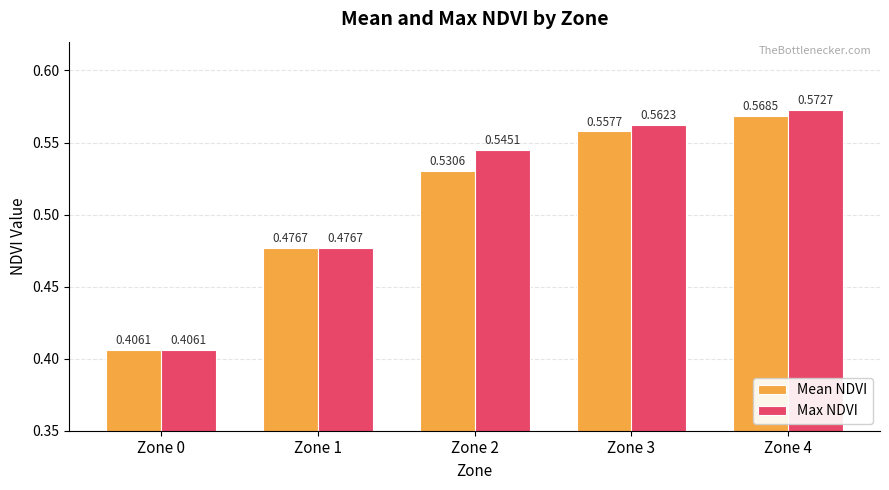

What is the difference between the Max NDVI values at Zone 1 and Zone 4?

0.1